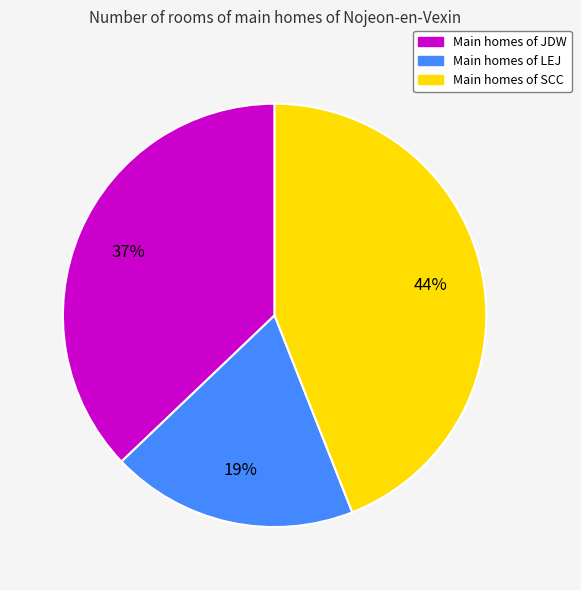

Which category has the smallest portion of the pie?

Main homes of LEJ